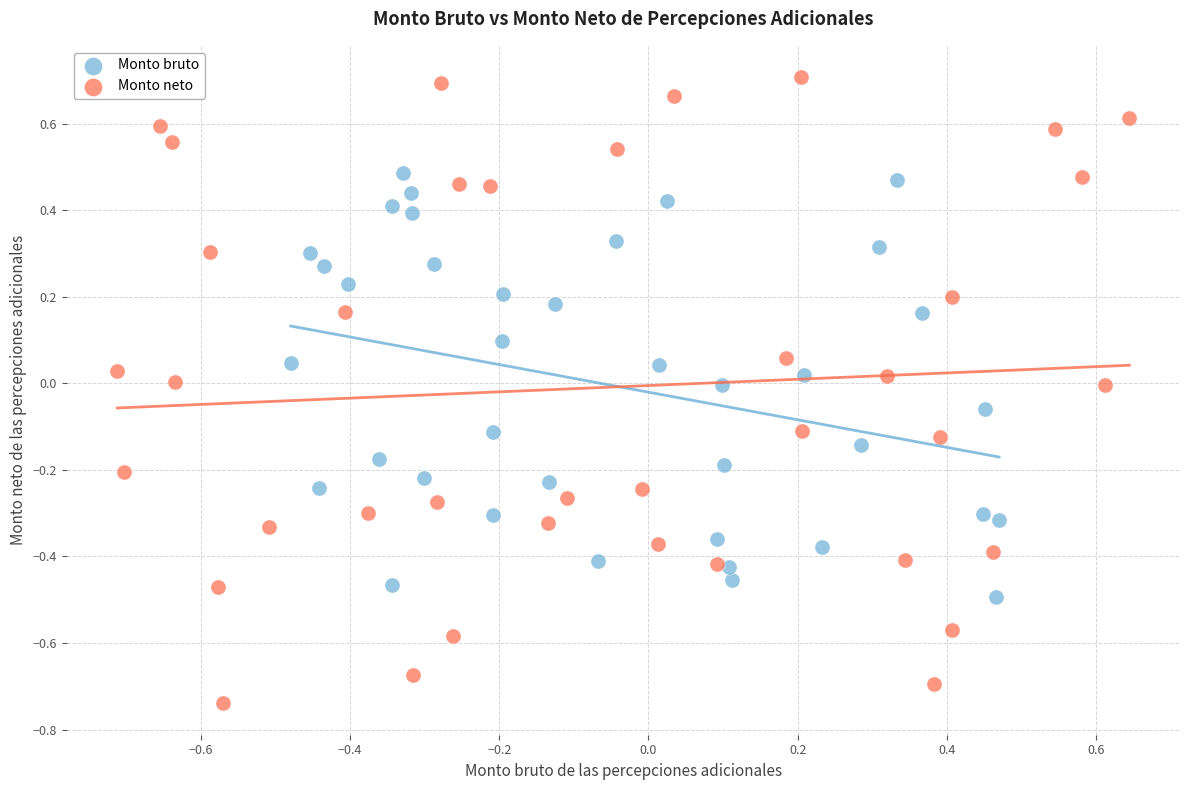

Which series contains the highest Y value?

Monto neto